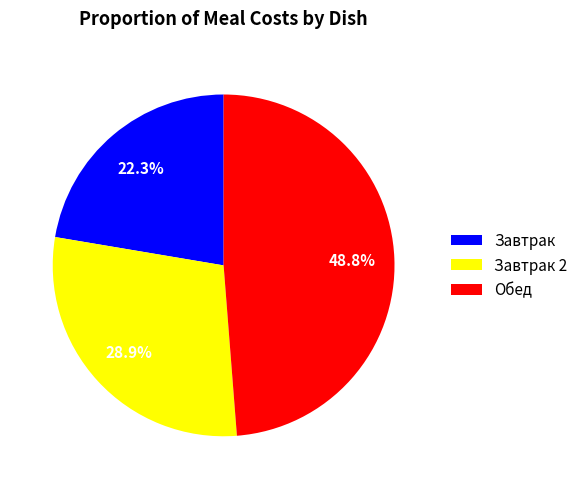

Rank the categories by value from lowest to highest.

Завтрак, Завтрак 2, Обед